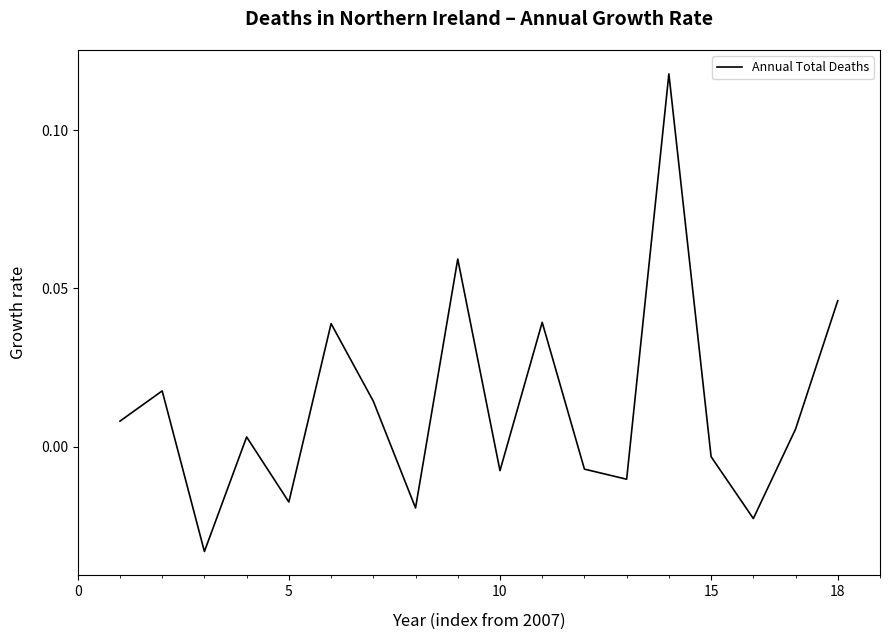

How many lines are shown in the chart?

1